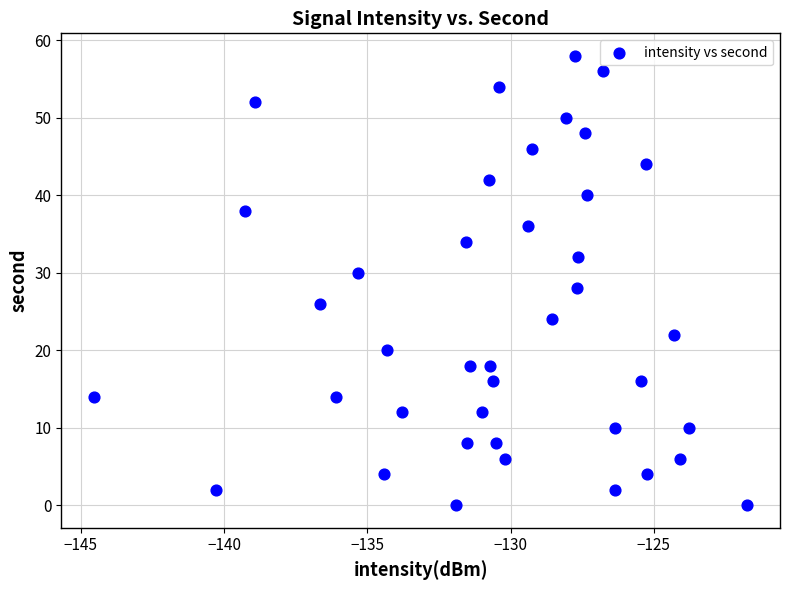

What is the range of Y values (max minus min)?

58